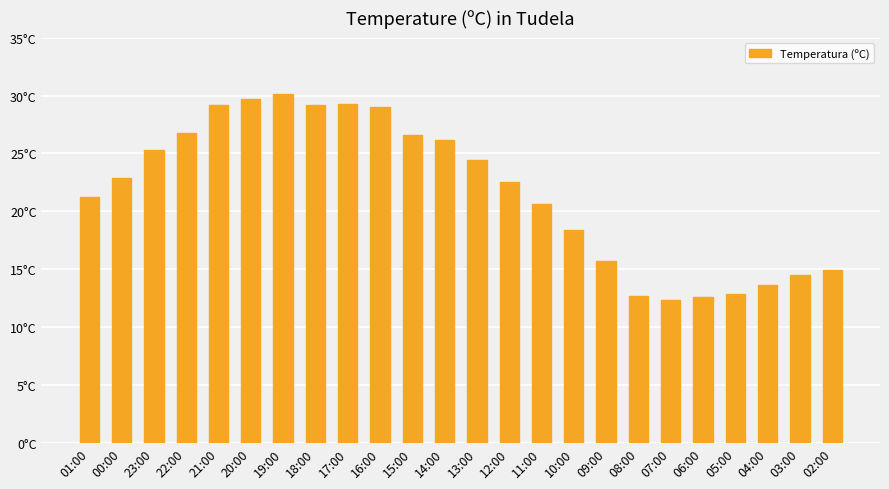

What is the difference between the second highest and second lowest values?

17.1